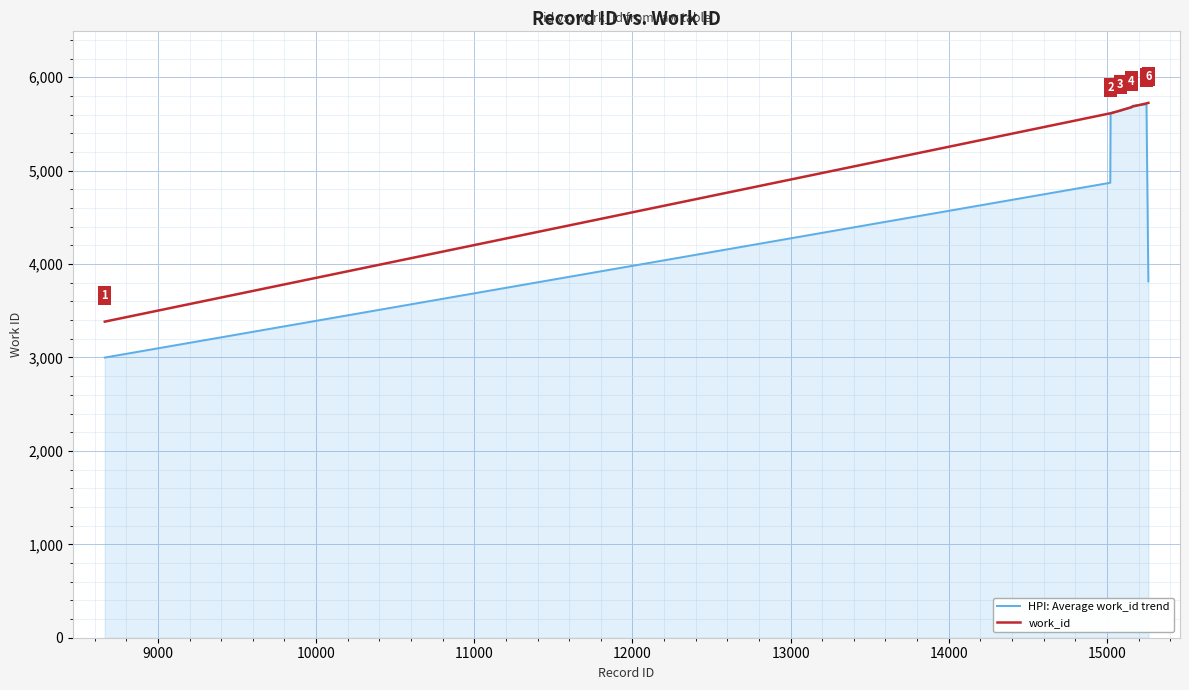

What is the maximum value shown in the chart?

5726.0